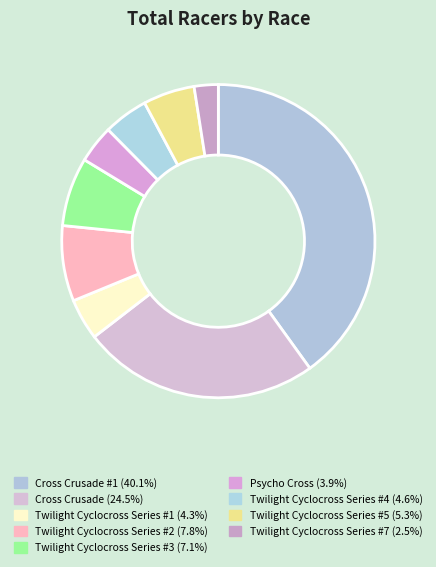

Does any single category account for the majority?

No